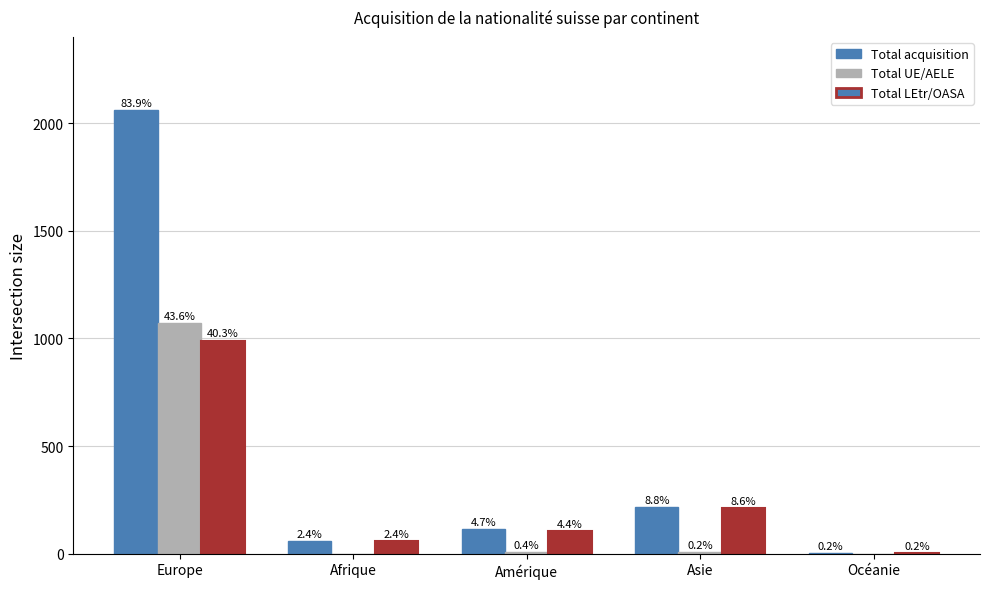

Where does the Total UE/AELE series first go above 6?

Europe